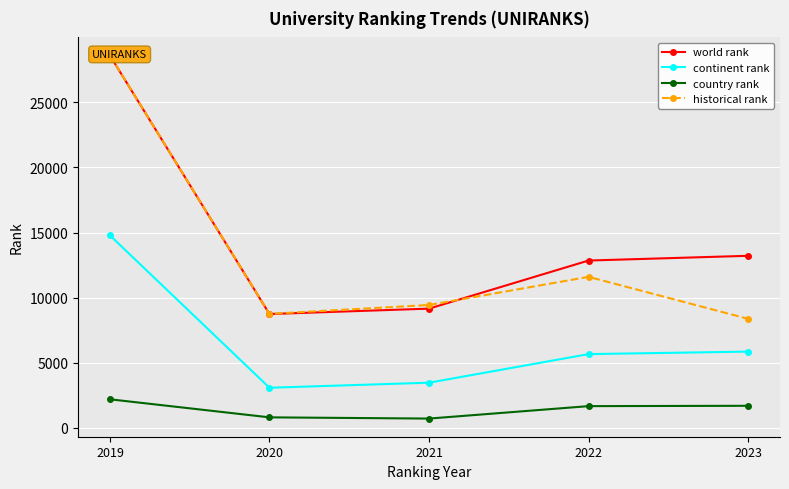

Where is continent rank nearest to the value 8927?

2023